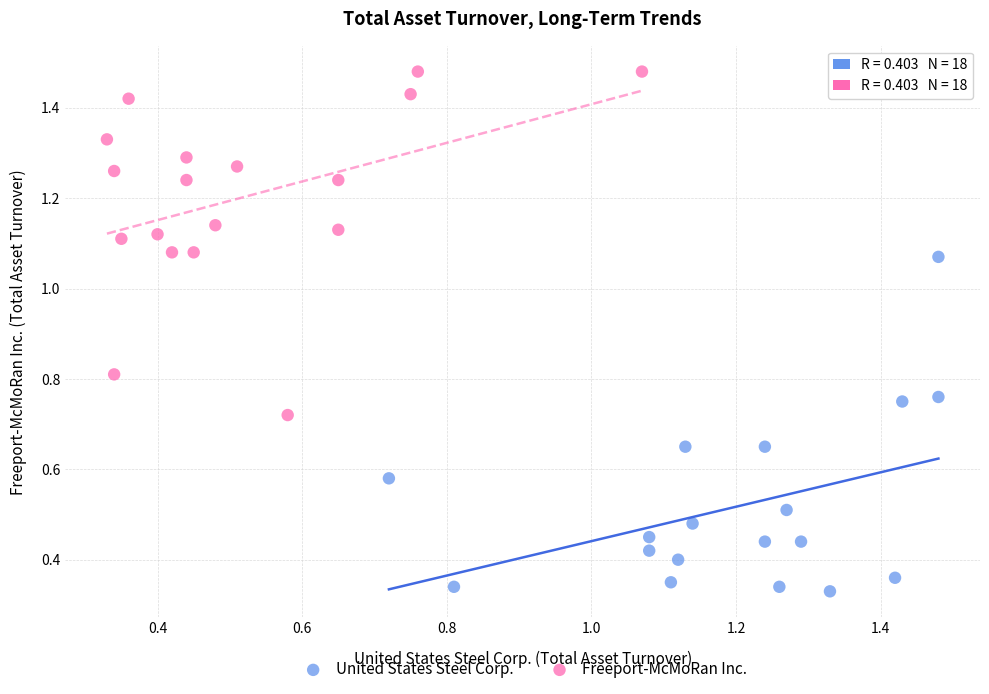

Which series reaches the maximum Y coordinate?

Freeport-McMoRan Inc.